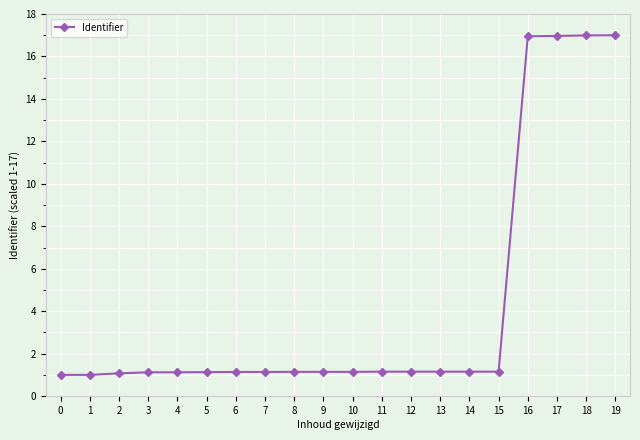

What is the difference between the values at 2 and 17?

15.9